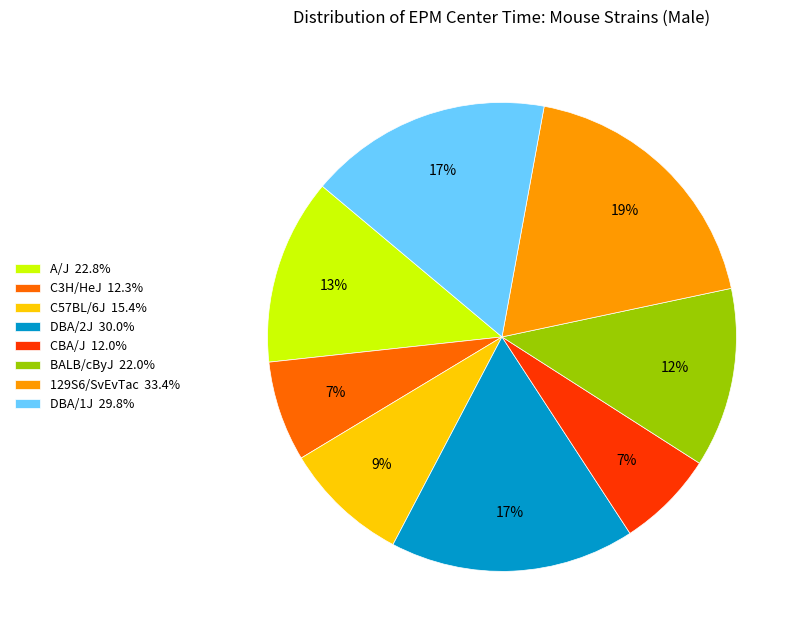

To the nearest percent, what percentage of the pie is BALB/cByJ?

12%